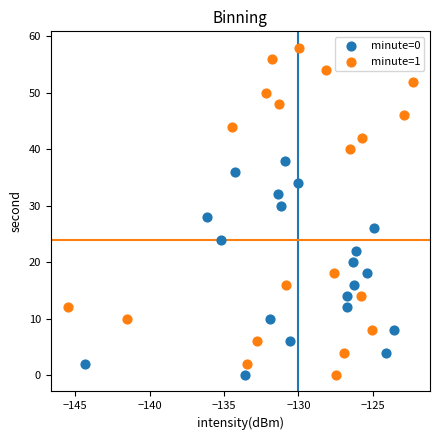

Which series has the largest Y range (max minus min)?

minute=1